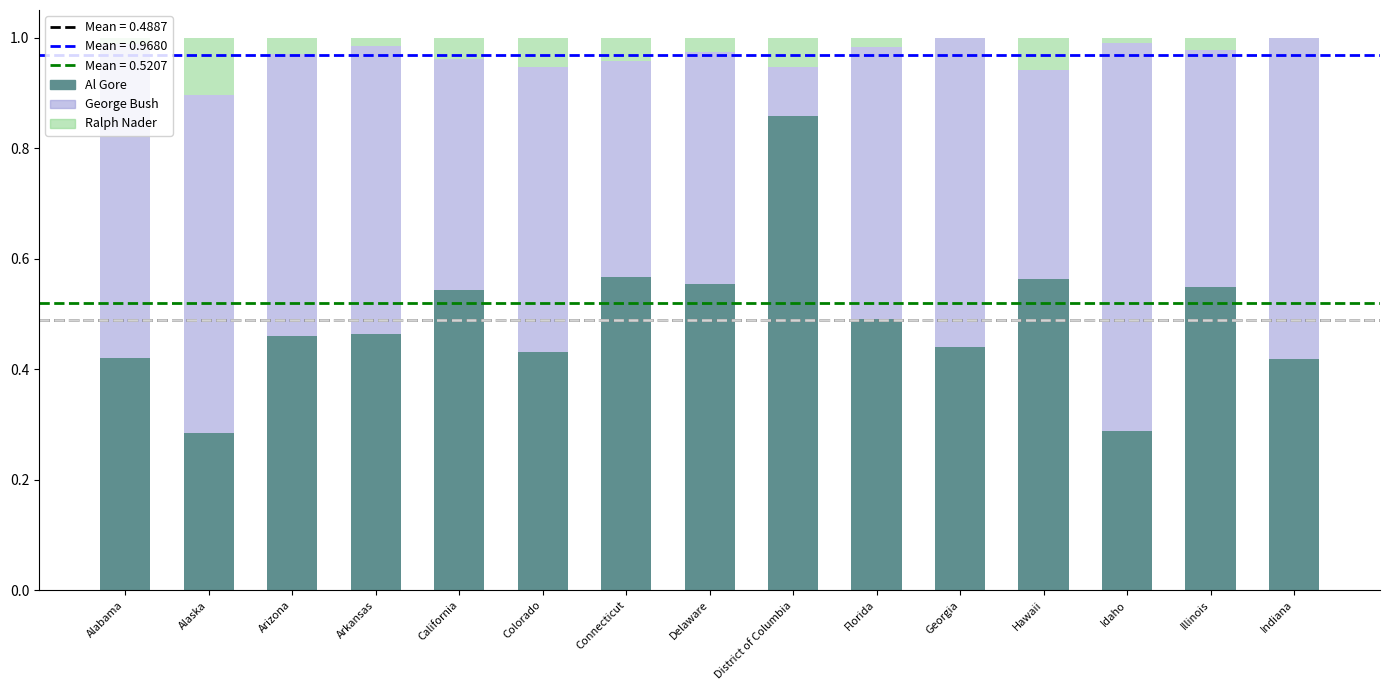

Which category has the highest value in the Al Gore series?

District of Columbia